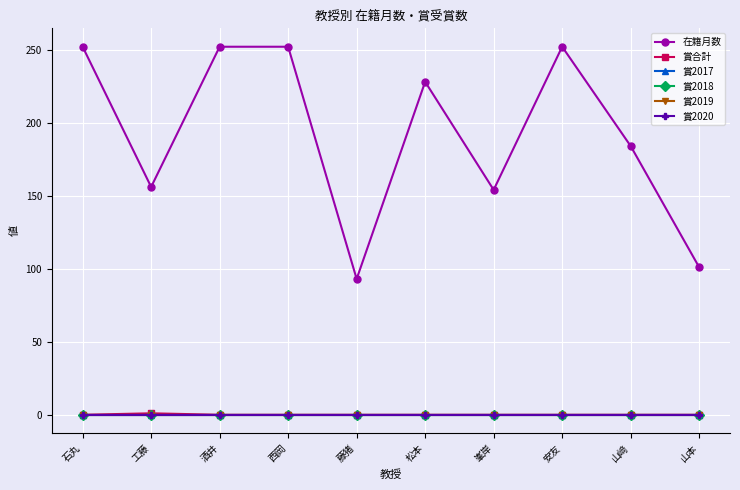

What is the value of the 在籍月数 point at the 9th from the left?

184